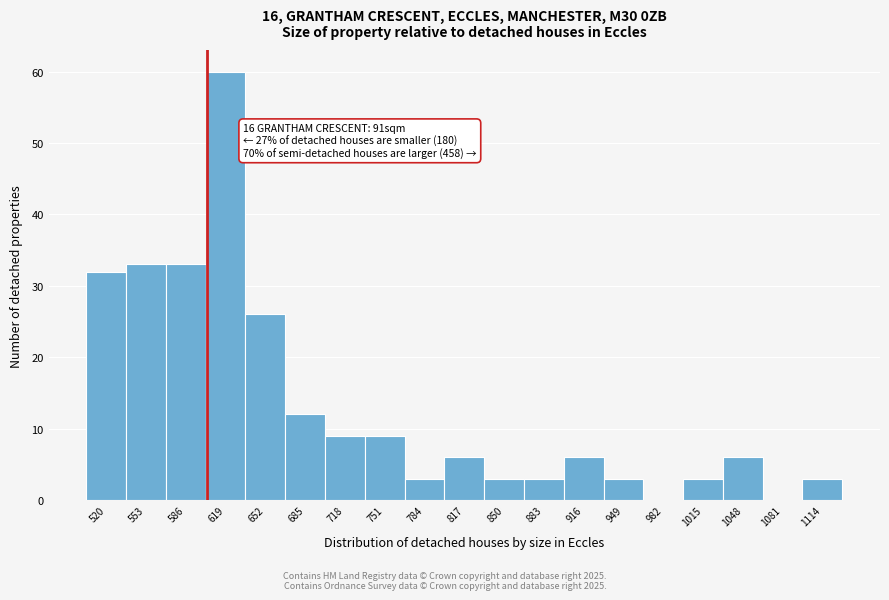

Reading left to right, what are all the values shown in this chart?

520=32	553=33	586=33	619=60	652=26	685=12	718=9	751=9	784=3	817=6	850=3	883=3	916=6	949=3	982=0	1015=3	1048=6	1081=0	1114=3